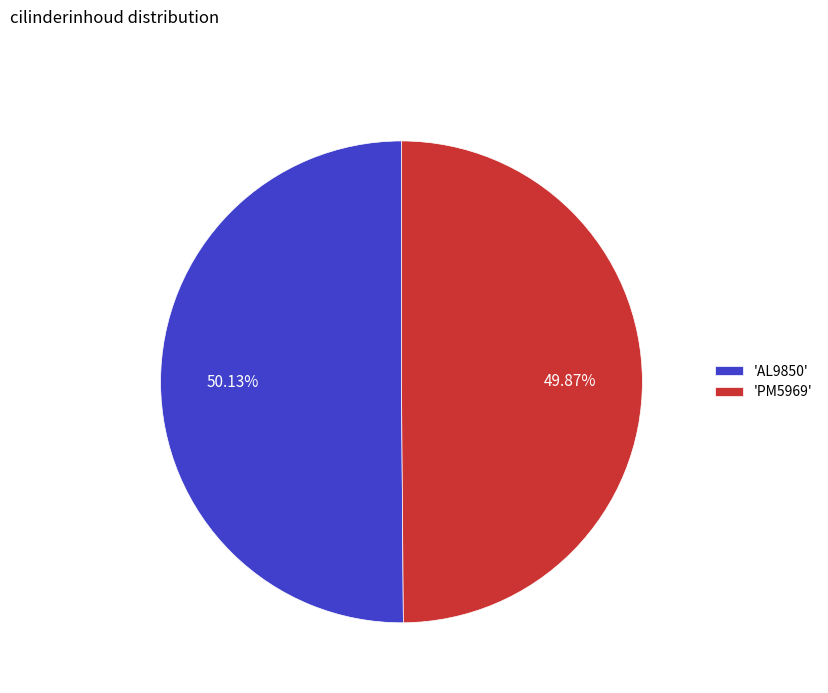

How many segments does this pie chart have?

2